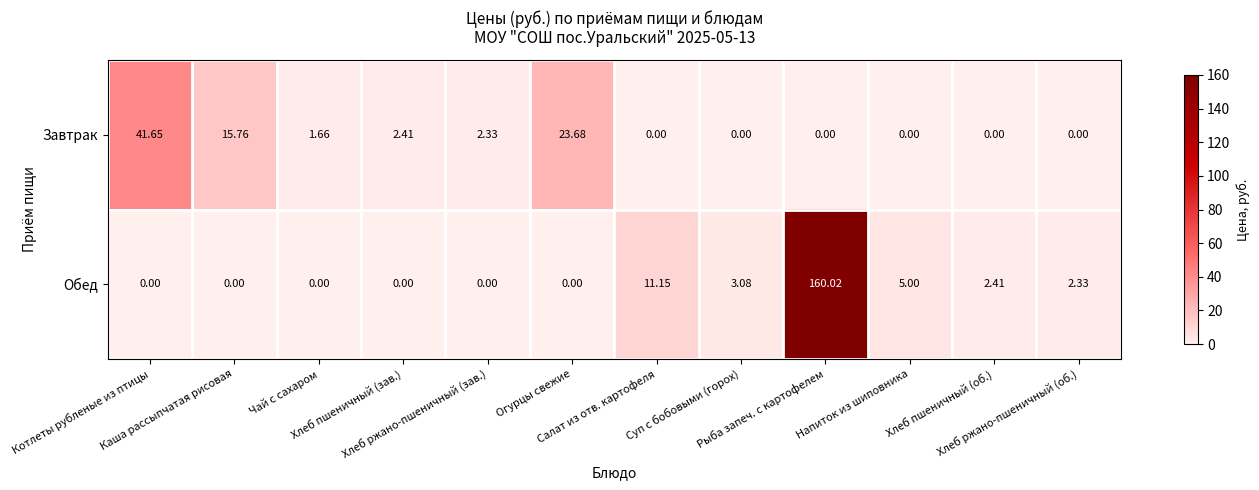

What is the maximum value shown in the chart?

160.0